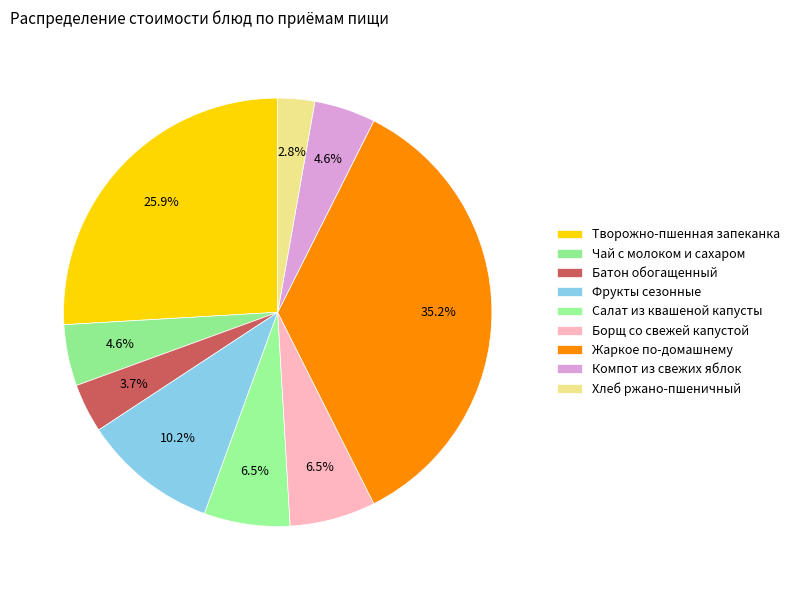

How many segments does this pie chart have?

9